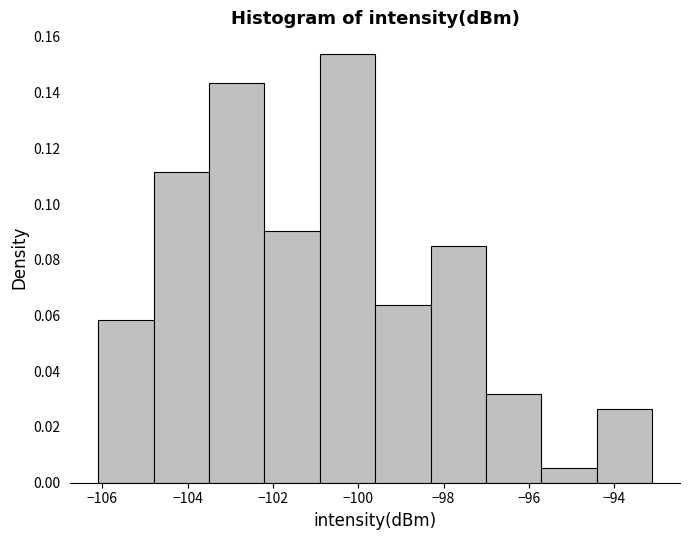

Reading left to right, list every bar in this chart as the range it spans on the x-axis followed by its height. Neither the bar edges nor the heights are printed on the chart, so give them approximately, as read against the axes.

-106.0 to -104.8: 0.058
-104.8 to -103.6: 0.112
-103.6 to -102.2: 0.144
-102.2 to -101.0: 0.090
-101.0 to -99.6: 0.154
-99.6 to -98.4: 0.064
-98.4 to -97.0: 0.084
-97.0 to -95.8: 0.032
-95.8 to -94.4: 0.006
-94.4 to -93.2: 0.026